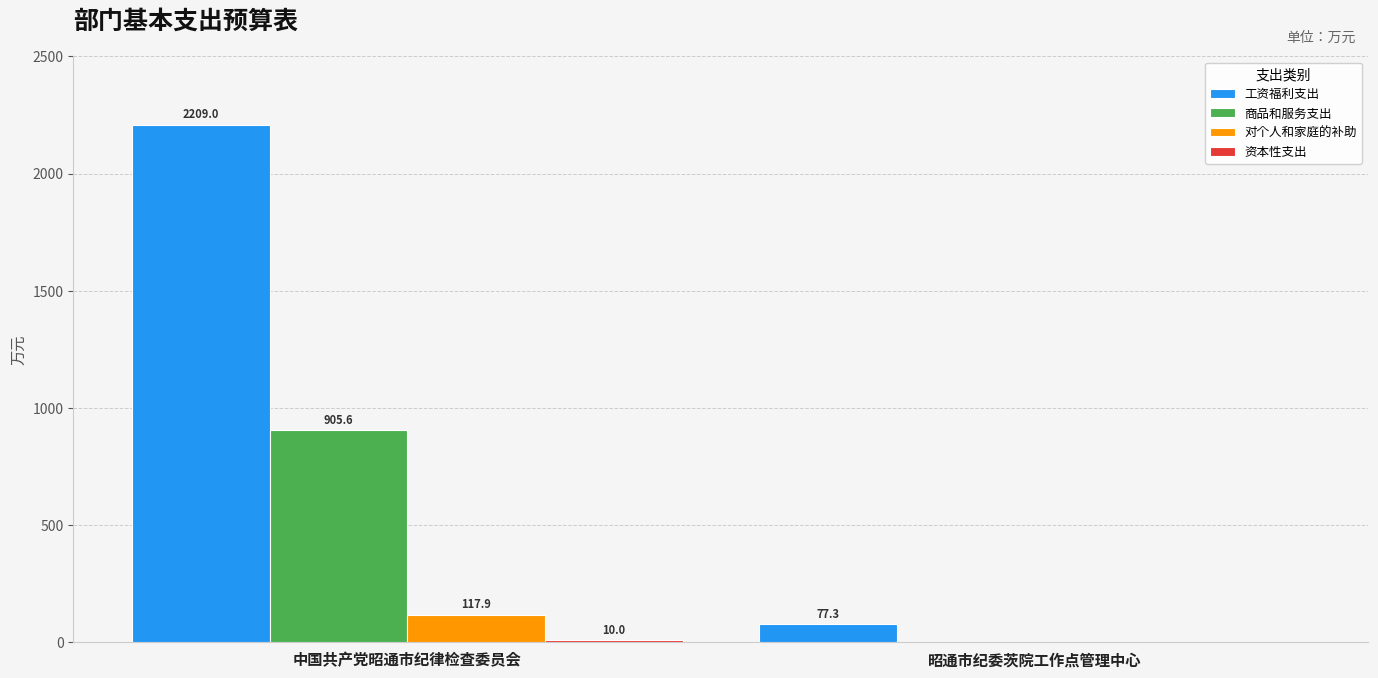

At which category is the sum across all series the highest?

中国共产党昭通市纪律检查委员会